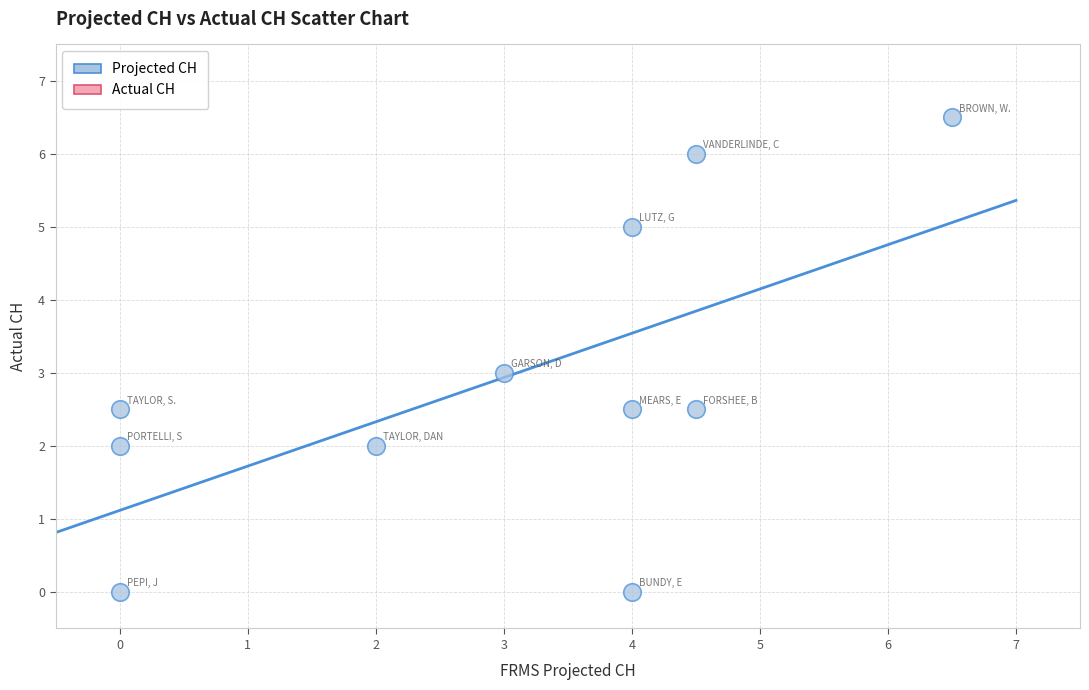

What is the range of X values (max minus min)?

6.5